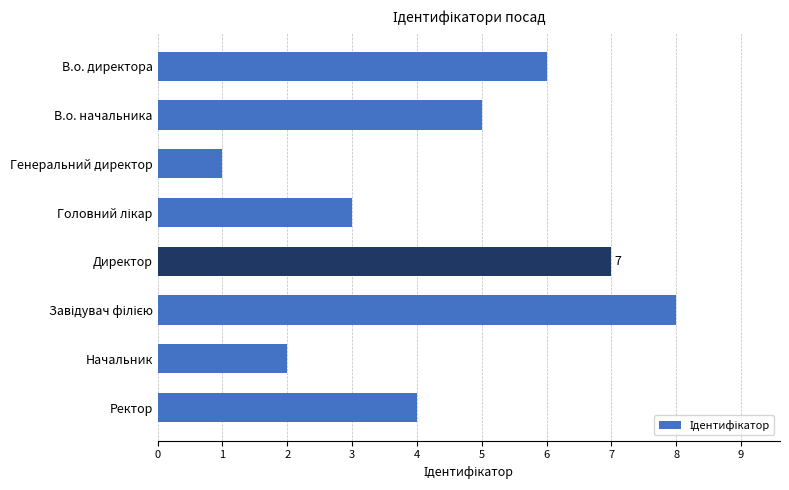

The value at Генеральний директор is 2. True or false?

False